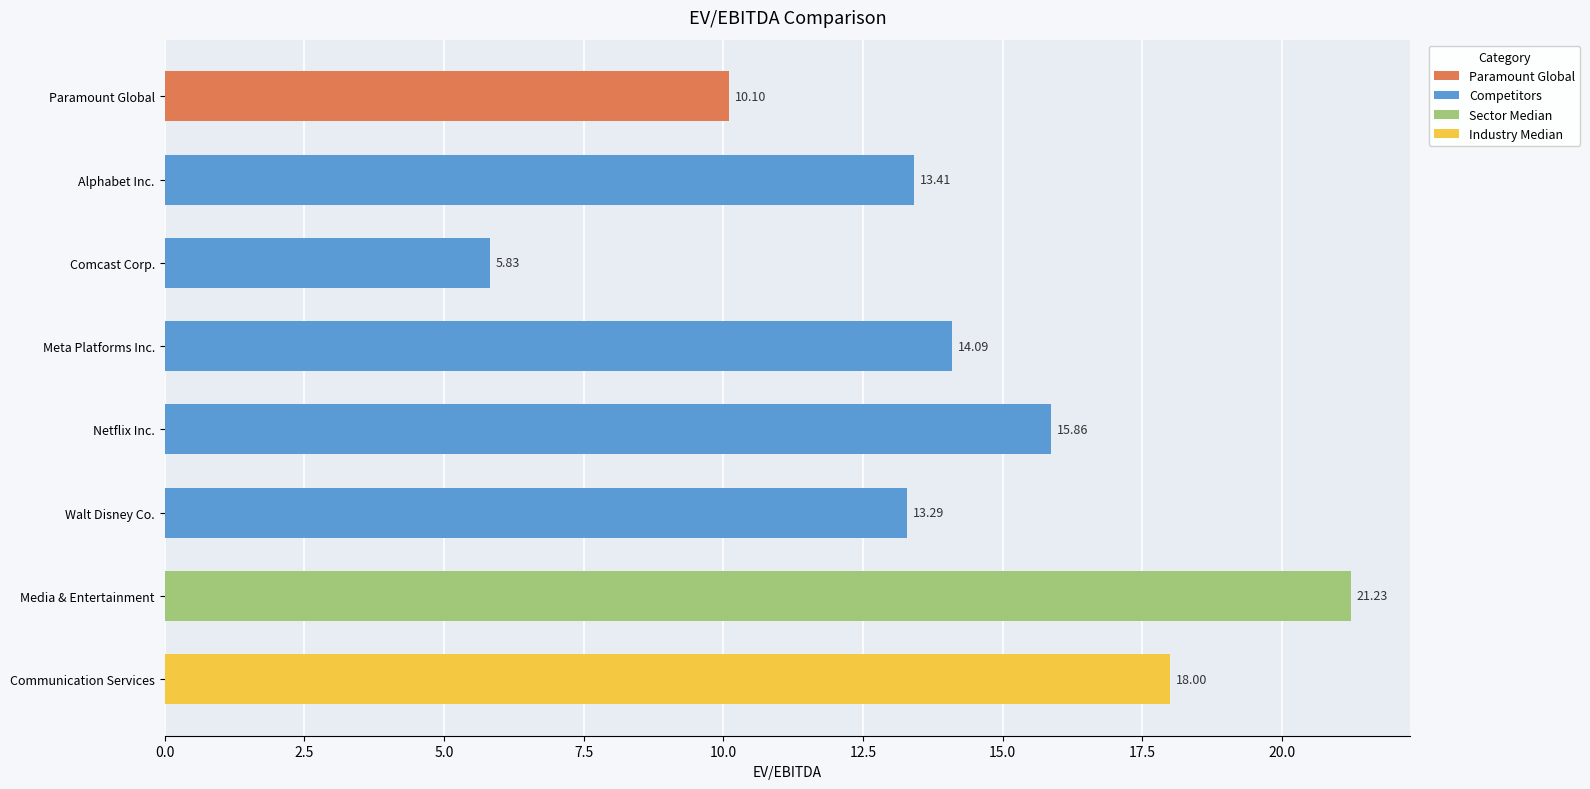

What is the change in value from Paramount Global to Meta Platforms Inc.?

+4.0